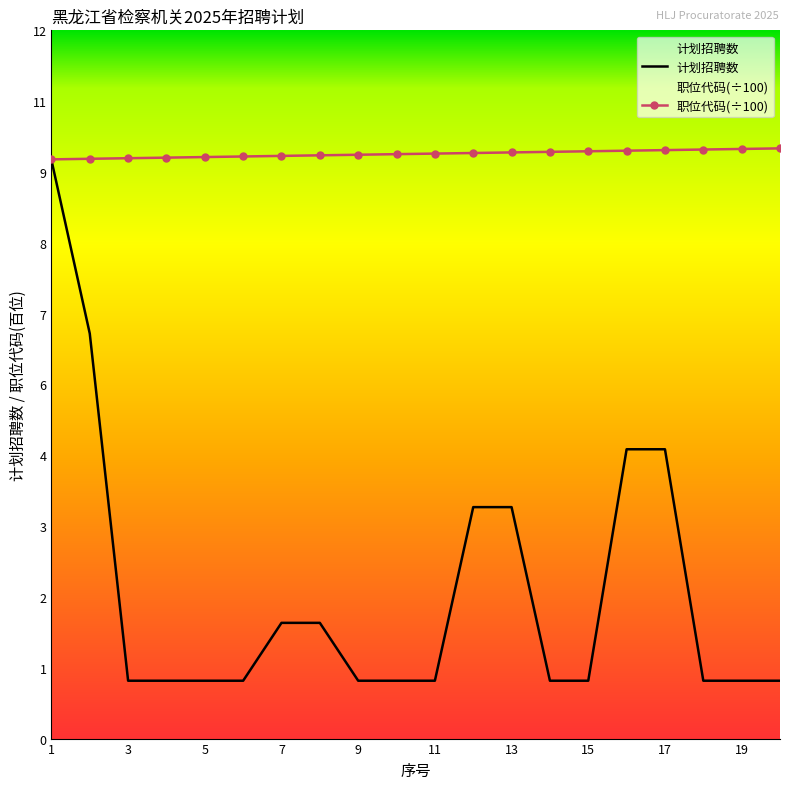

The 计划招聘数 series shows 1.0 at 18. True or false?

True